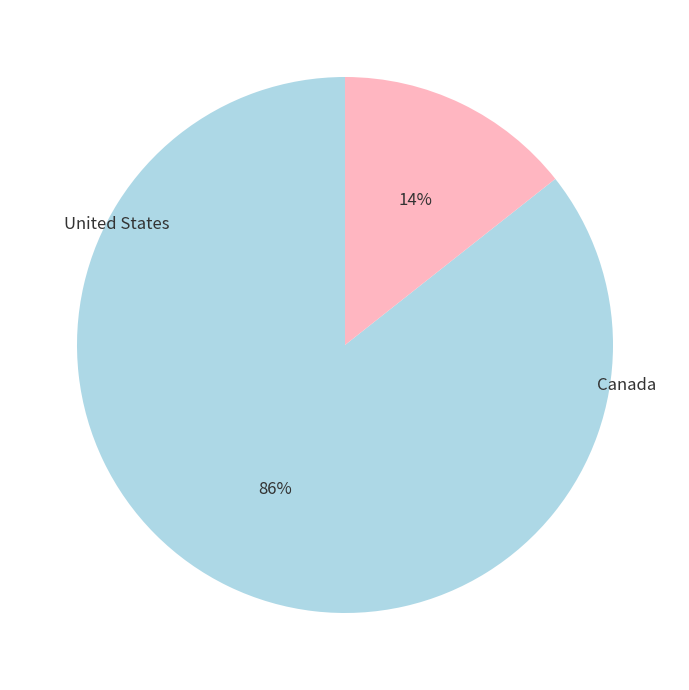

Is there any slice that represents more than half of the pie?

Yes